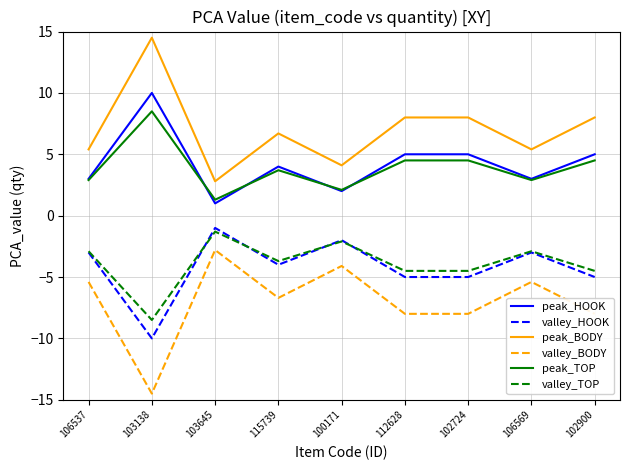

What position from the left is 106569?

8